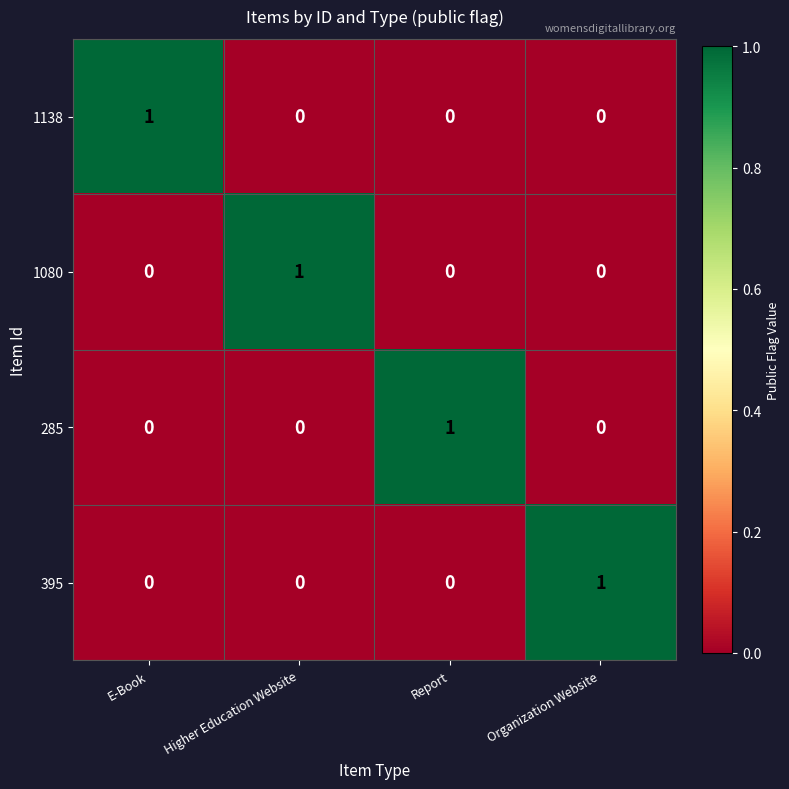

Which category has the highest value in the 1138 series?

E-Book